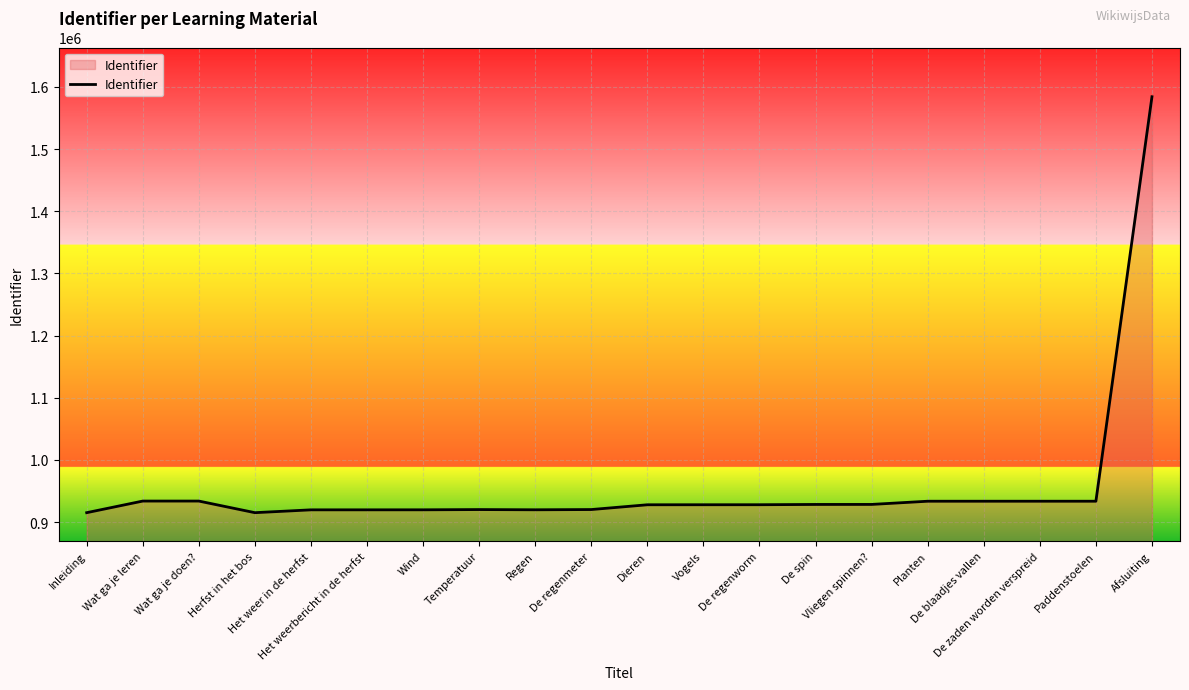

What is the greatest value displayed?

1584162